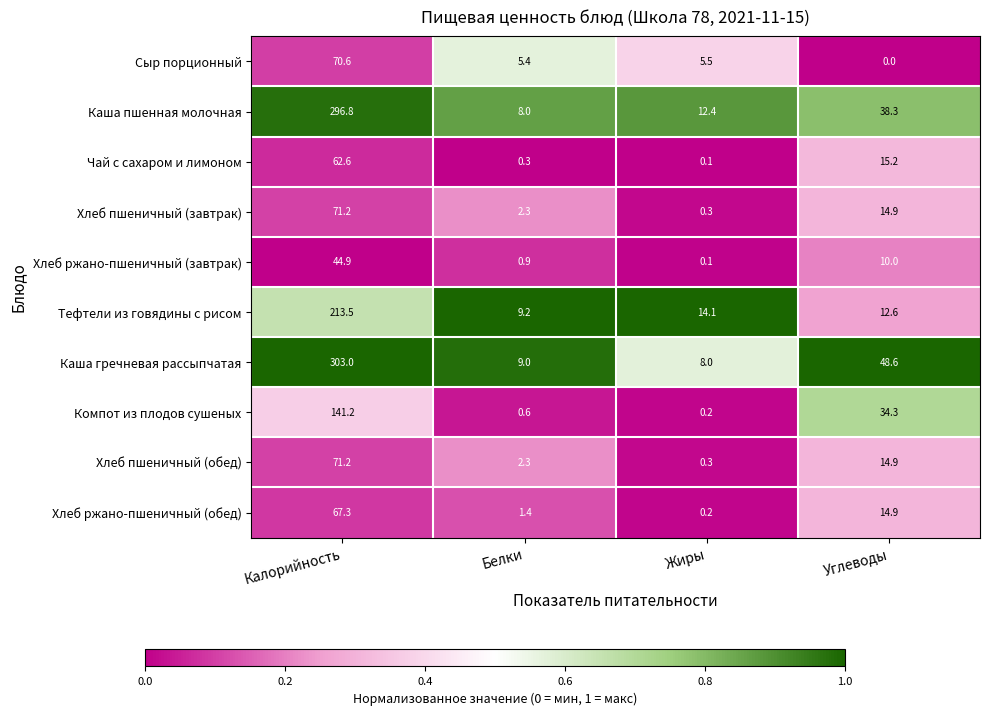

Where is Чай с сахаром и лимоном nearest to the value 31?

Углеводы